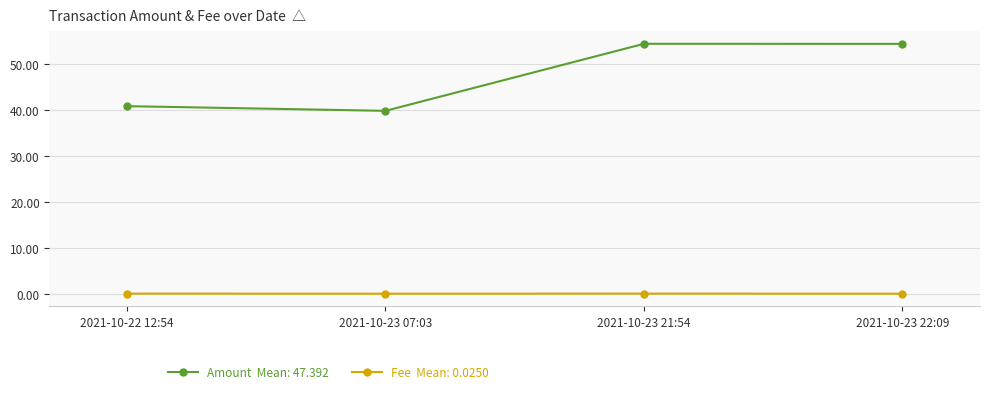

What is the greatest value displayed?

54.4